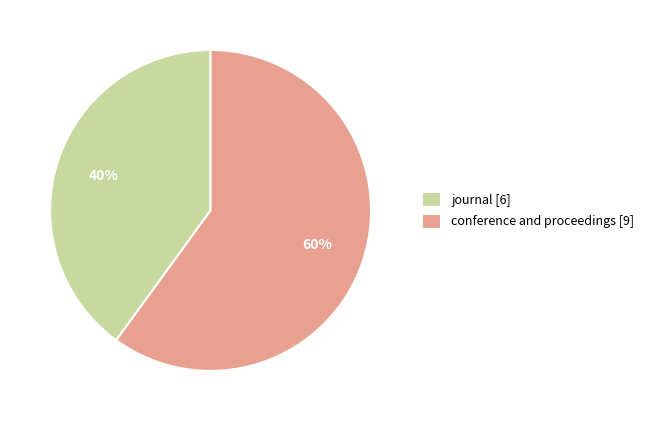

Combined, do journal [6] and conference and proceedings [9] account for over 50%?

Yes